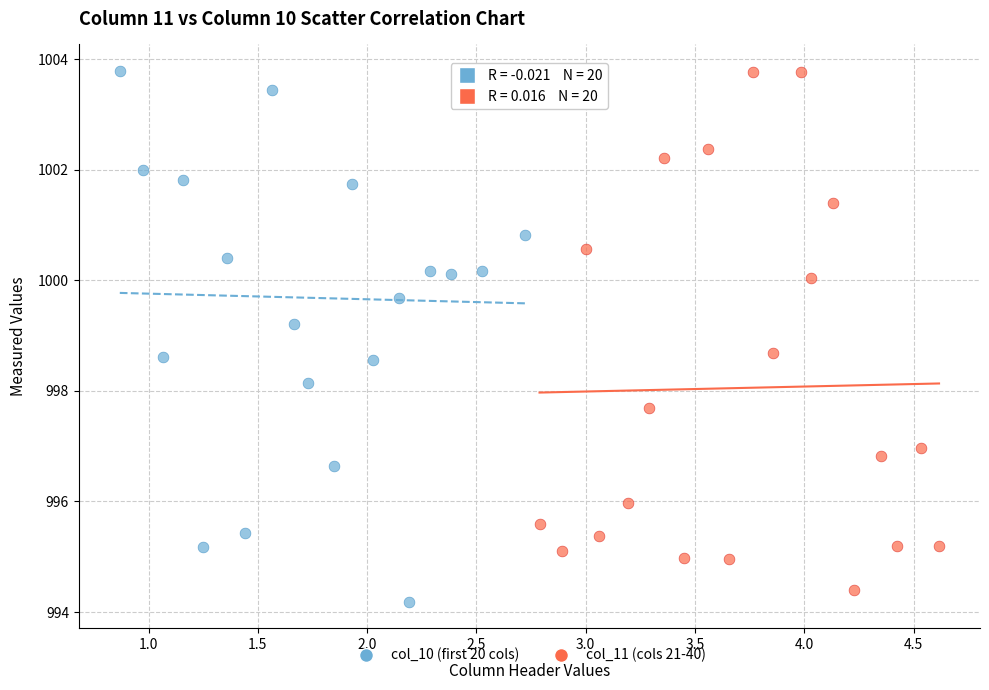

Which series has the widest spread of Y values?

col_10 (first 20 cols)